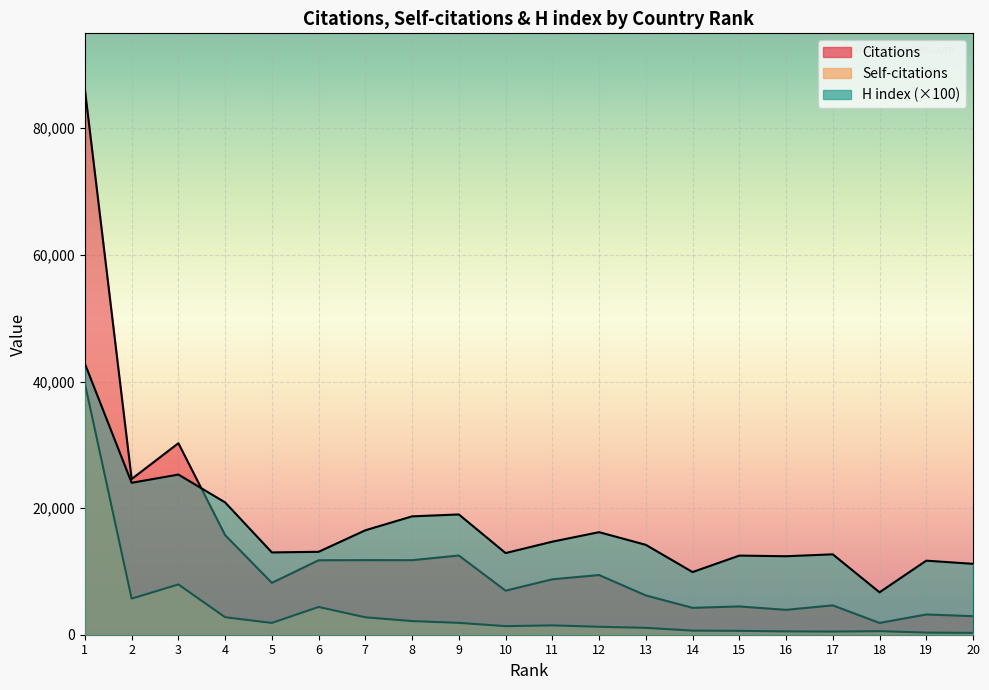

Between which two adjacent categories do H index and Citations first intersect?

3 and 4